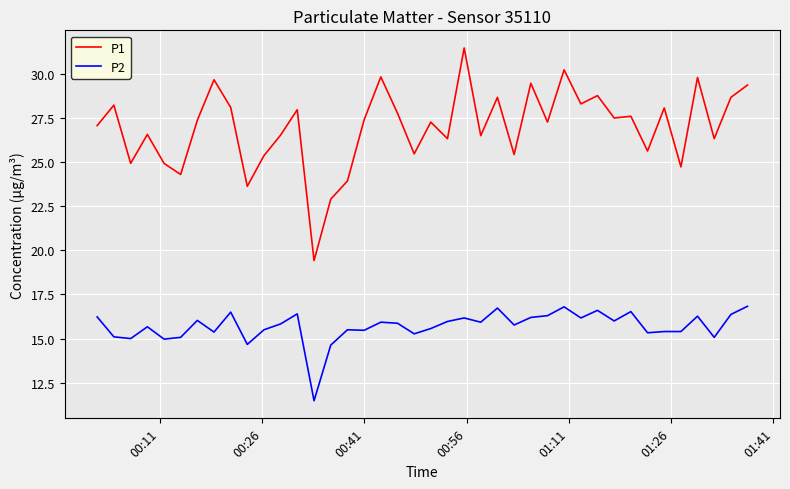

Which series has the largest total across all categories?

P1